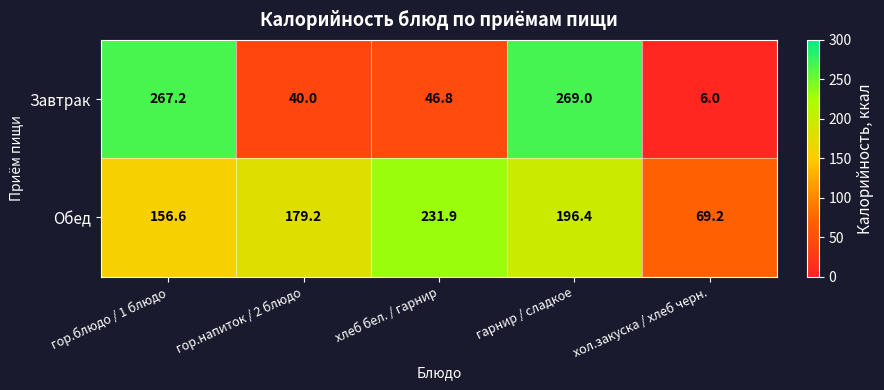

Which series has the largest total across all categories?

Обед